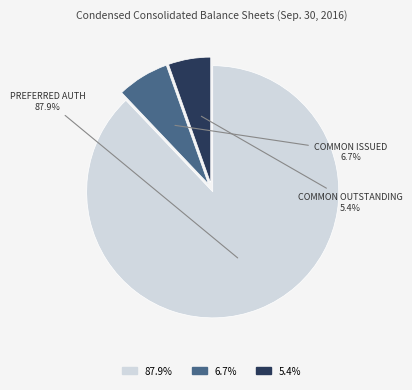

Is there any slice that represents more than half of the pie?

Yes